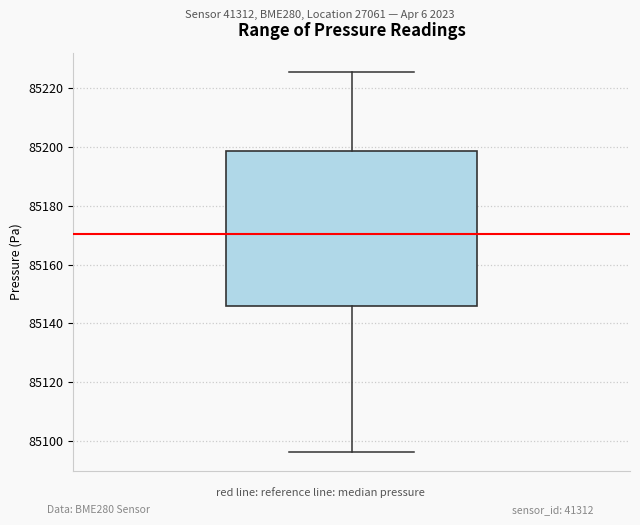

Transcribe this box plot: give where the median line is, the range the box spans, and where the two whiskers end, as read against the y-axis. The values are not printed on the chart, so give them approximately, as read against the axis.

median 85170, box 85146 to 85198, whiskers 85096 to 85226